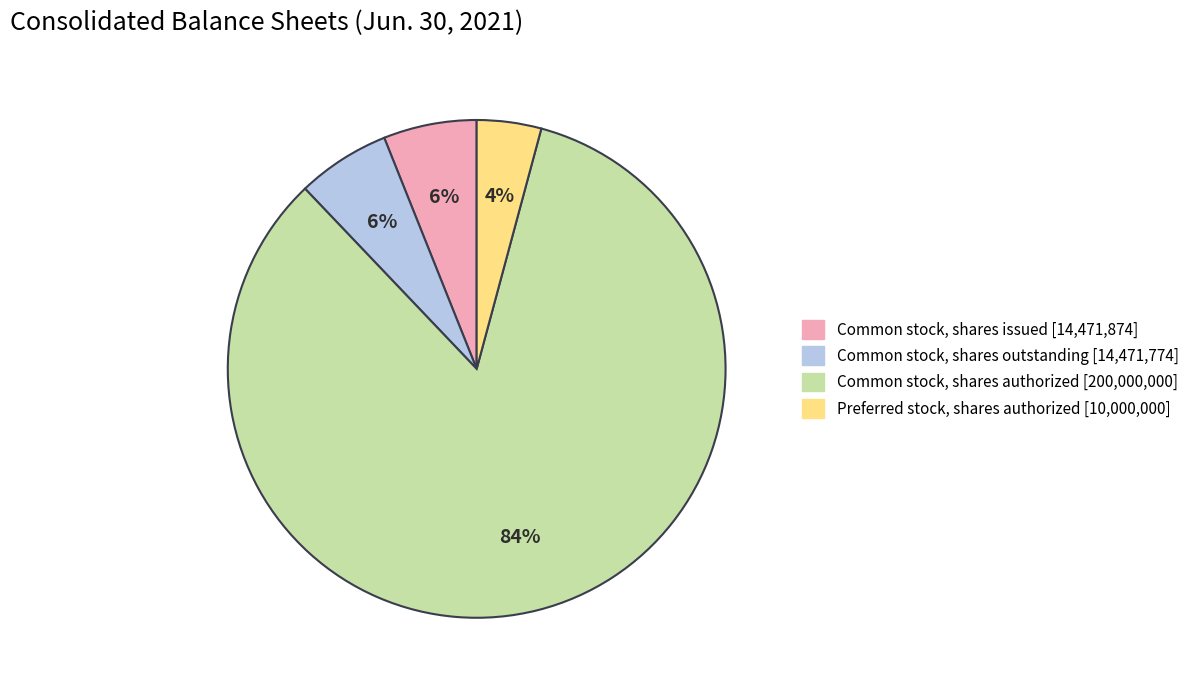

How many slices are in this pie chart?

4